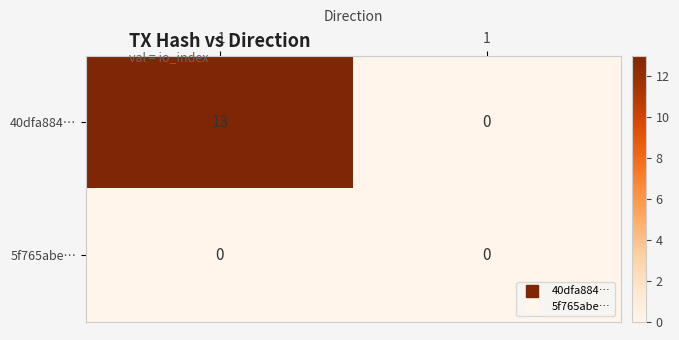

Reading left to right, transcribe all the data shown in this chart.

40dfa884…: -1=13	1=0
5f765abe…: -1=0	1=0